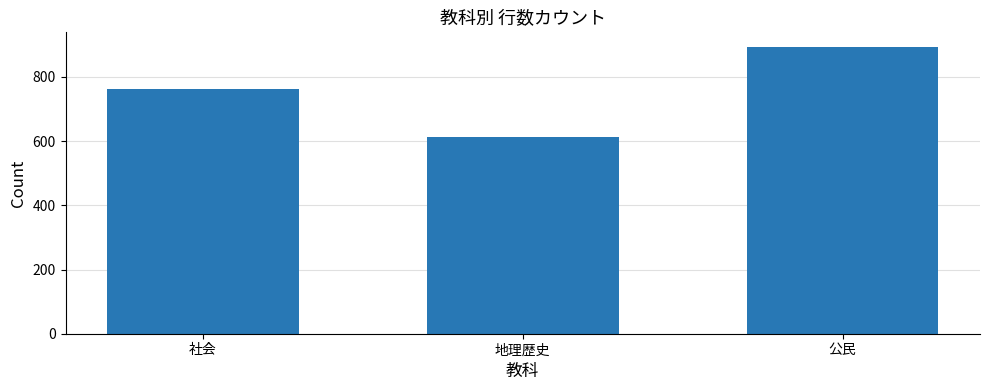

Rank the categories by value from highest to lowest.

公民, 社会, 地理歴史